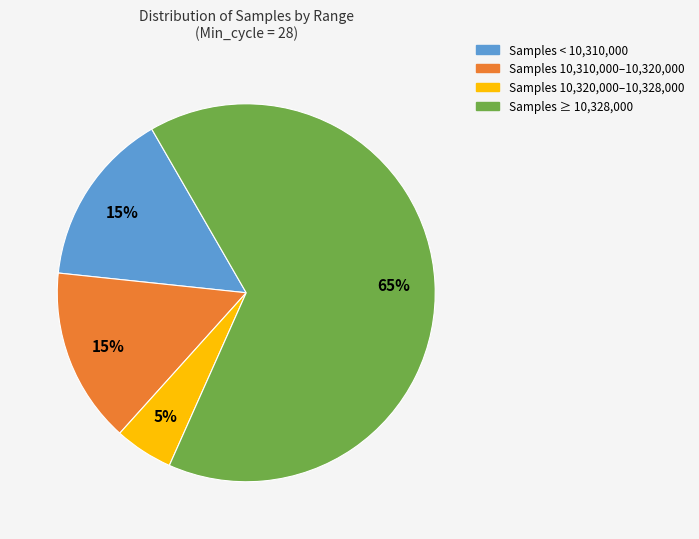

To the nearest percent, what is the difference between the largest and smallest slice percentages?

60%